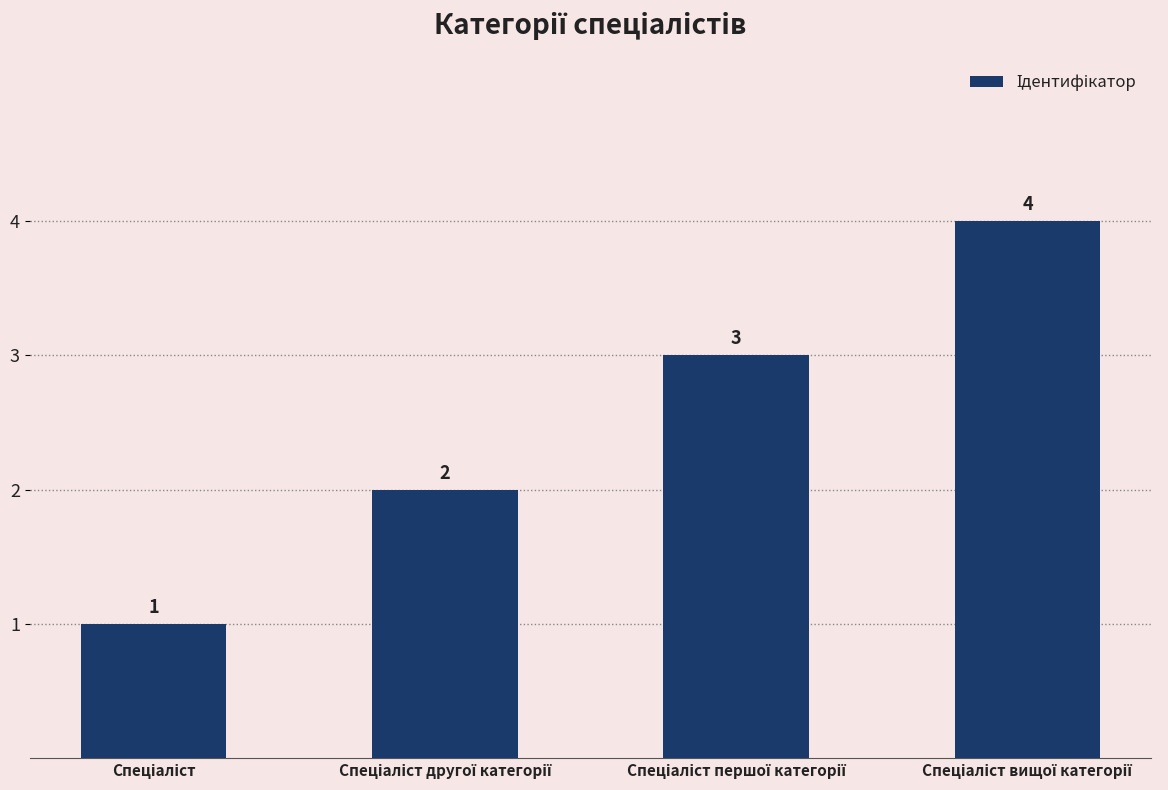

How many values are between 2 and 4?

3